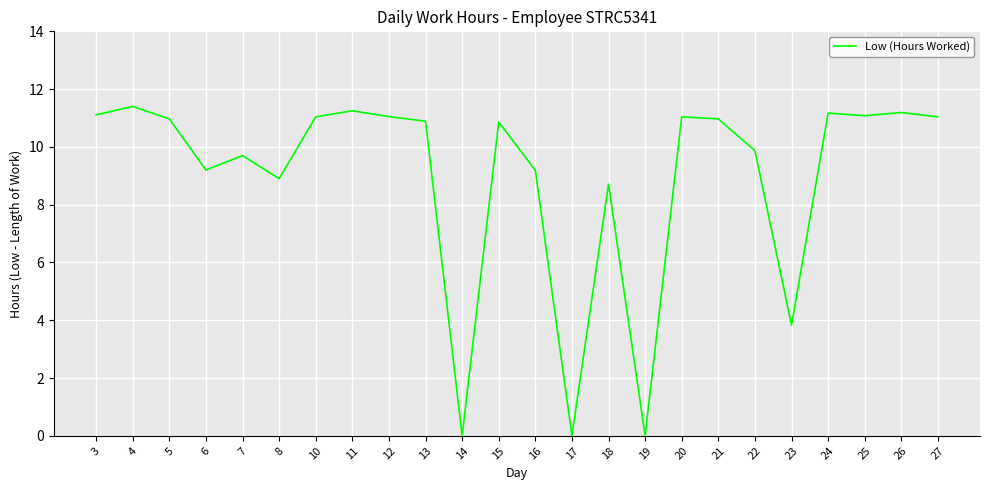

True or false: the data shows 20.3 at 4.

False